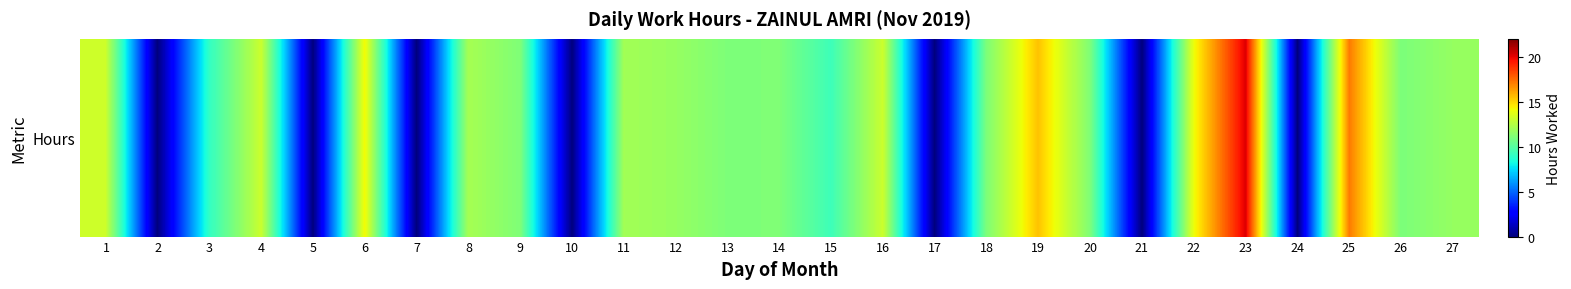

What is the change in value from 12 to 16?

+1.4